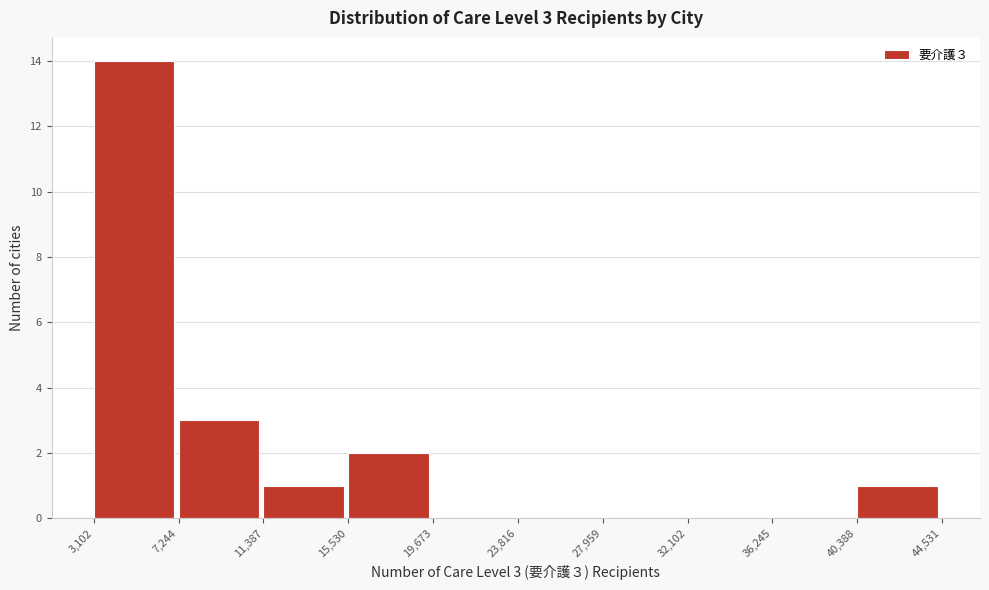

Over which range of the x-axis is the bar tallest?

3,102 to 7,244